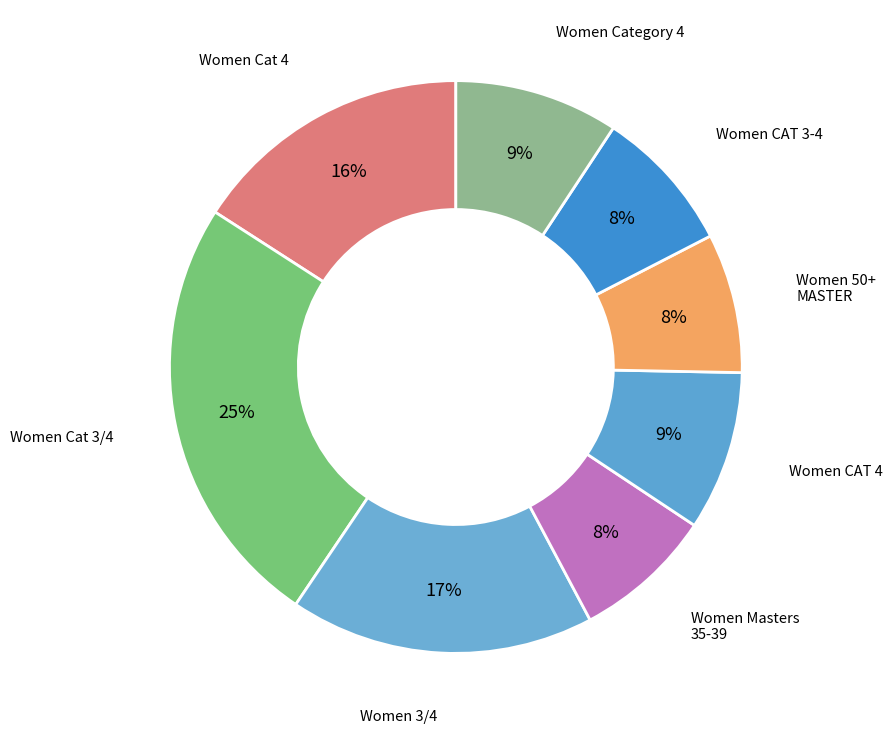

Combined, do Women 3/4 and Women Cat 3/4 account for over 50%?

No